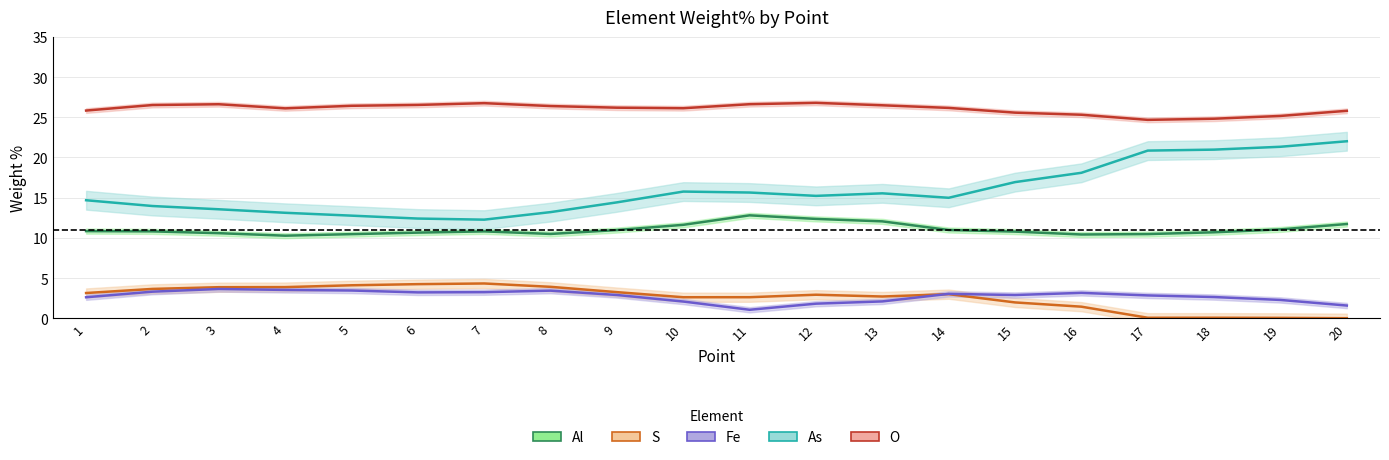

True or false: Al and S intersect in this chart.

False